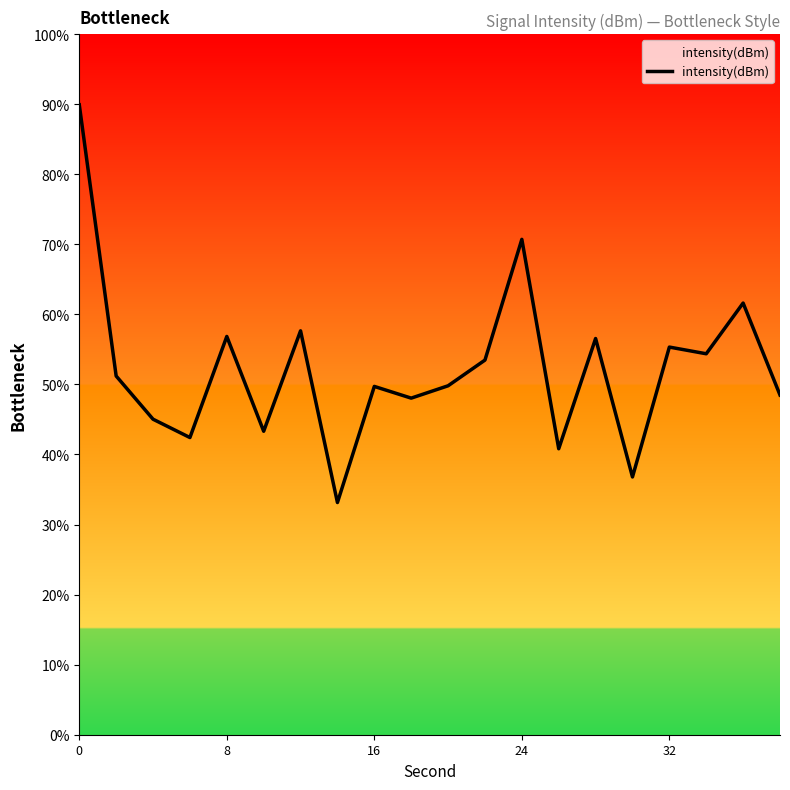

What is the maximum value shown in the chart?

89.9